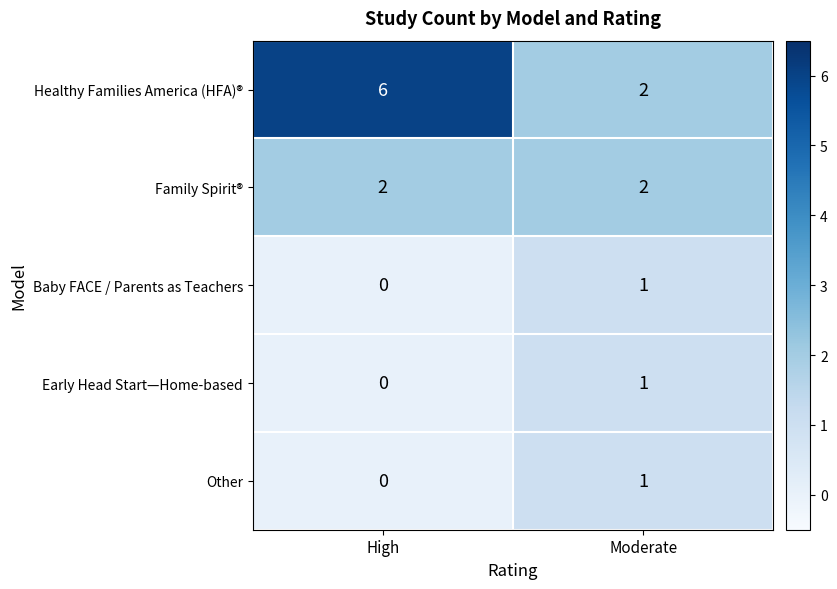

What is the sum of the Family Spirit® values at Moderate and High?

4